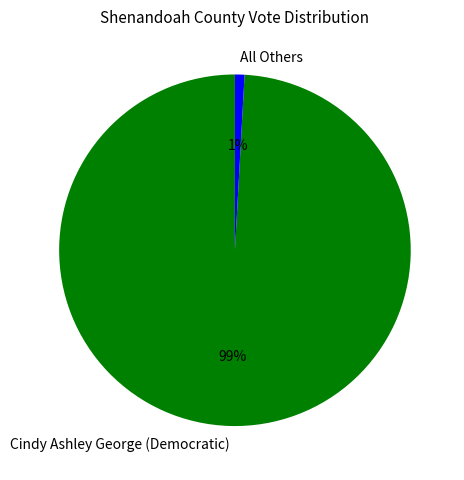

True or false: All Others accounts for 11% of the total.

False